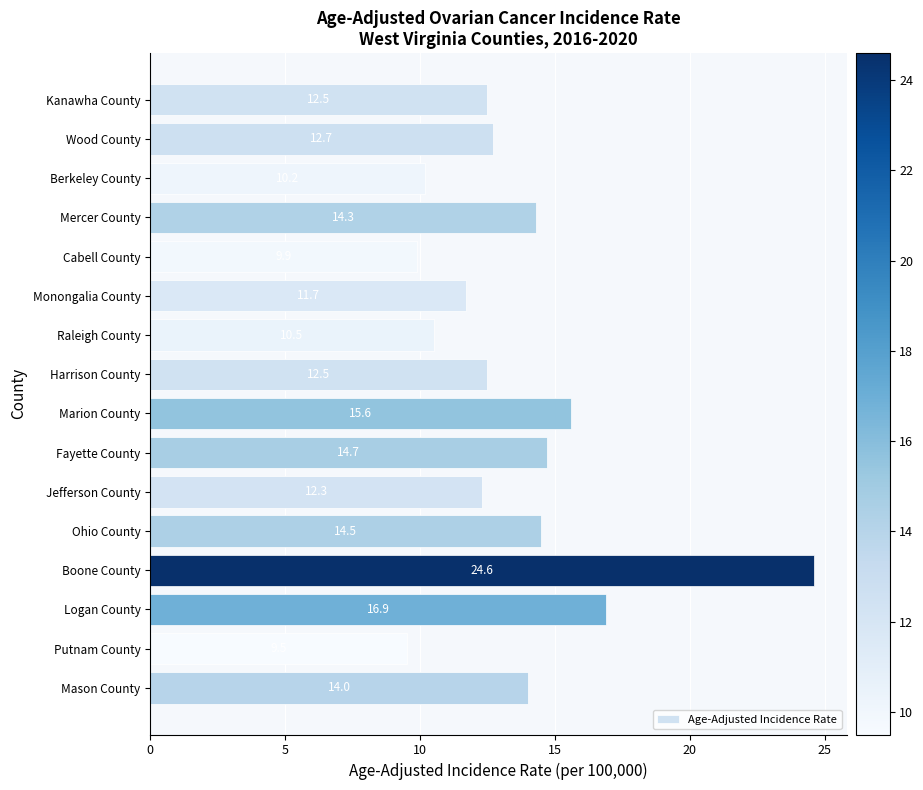

What is the minimum value shown in the chart?

9.5